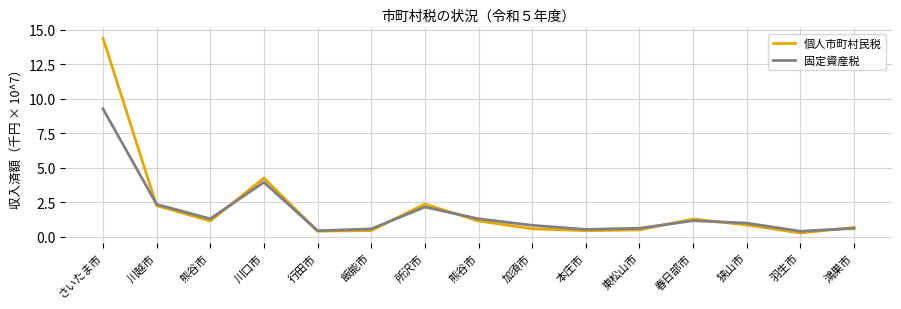

Which series has the widest spread of values?

個人市町村民税